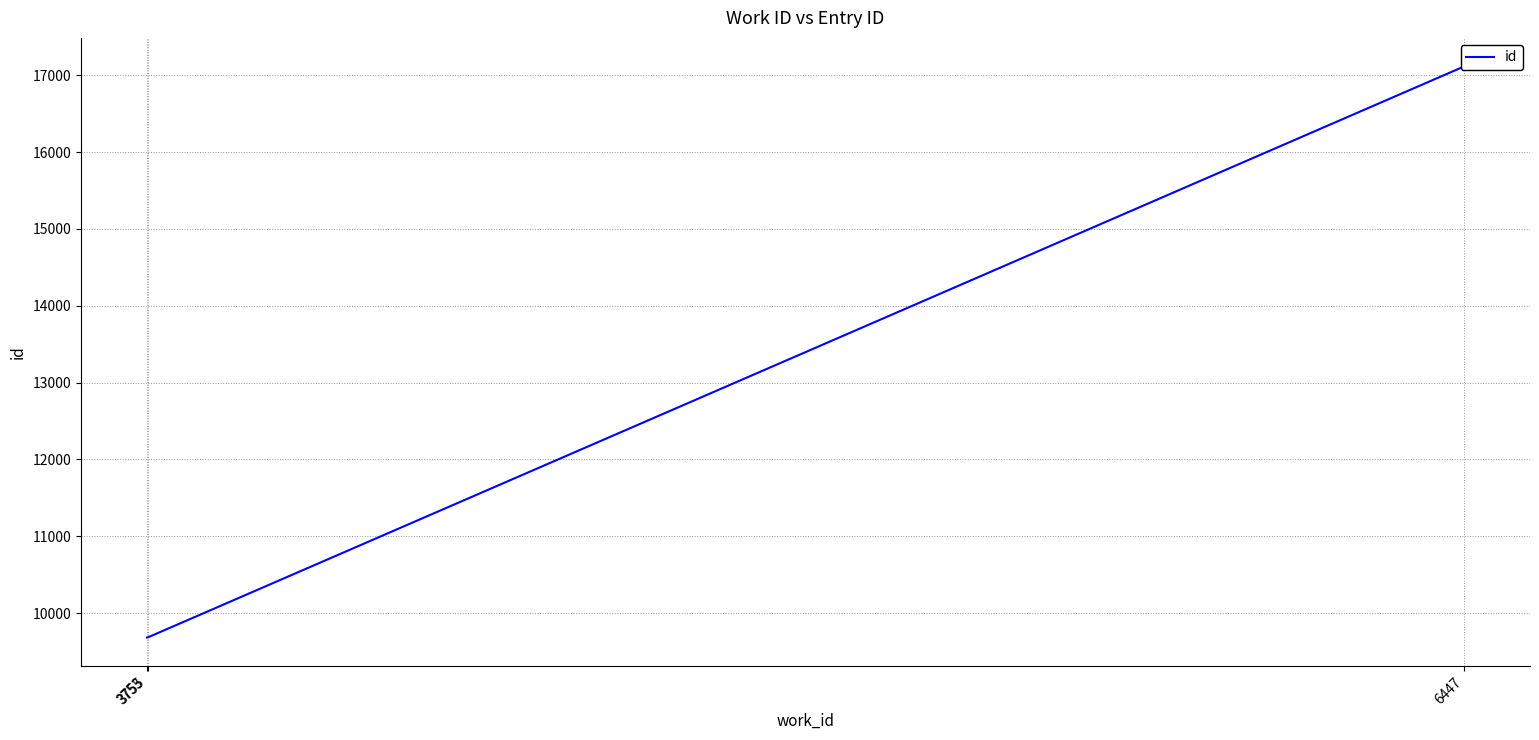

The chart shows a value of 9685 at 3755. True or false?

True